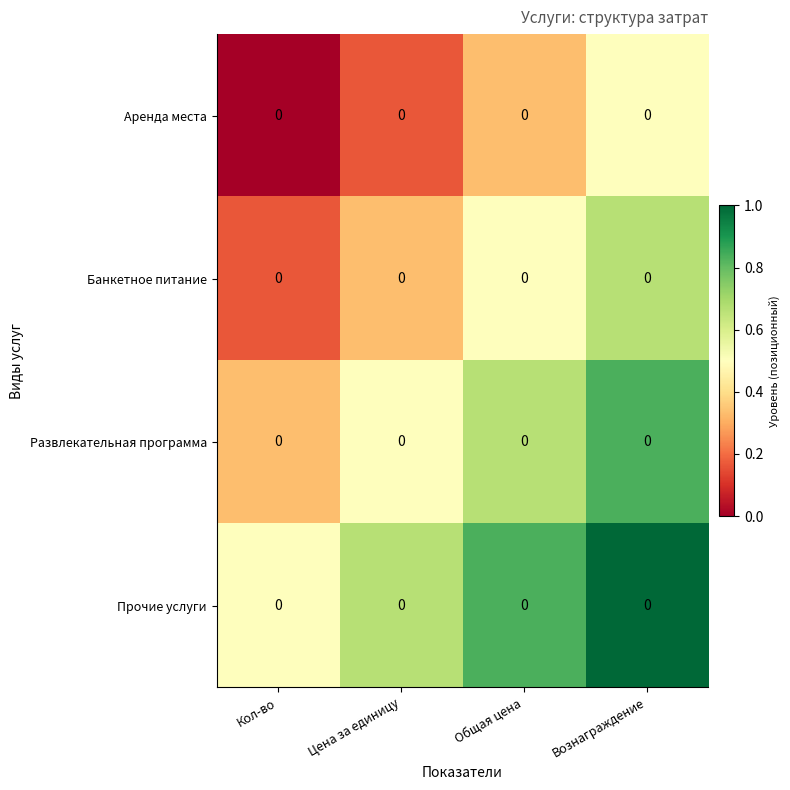

How many categories are shown in the chart?

4